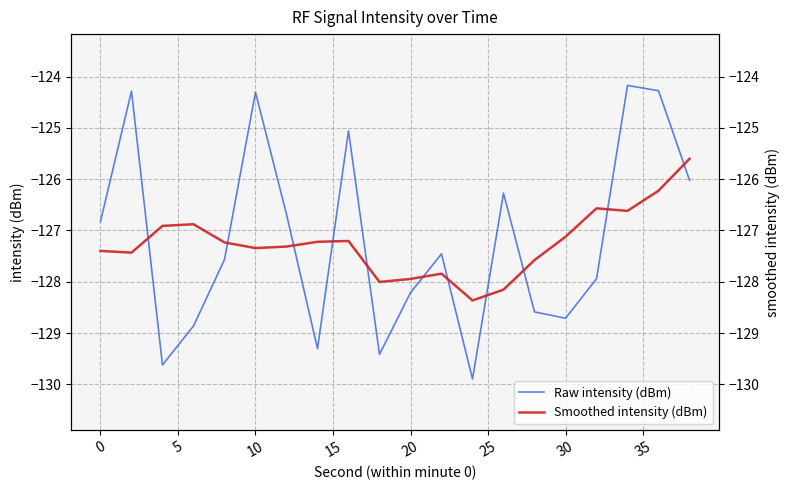

How many data points in Smoothed intensity (dBm) are less than -127?

14